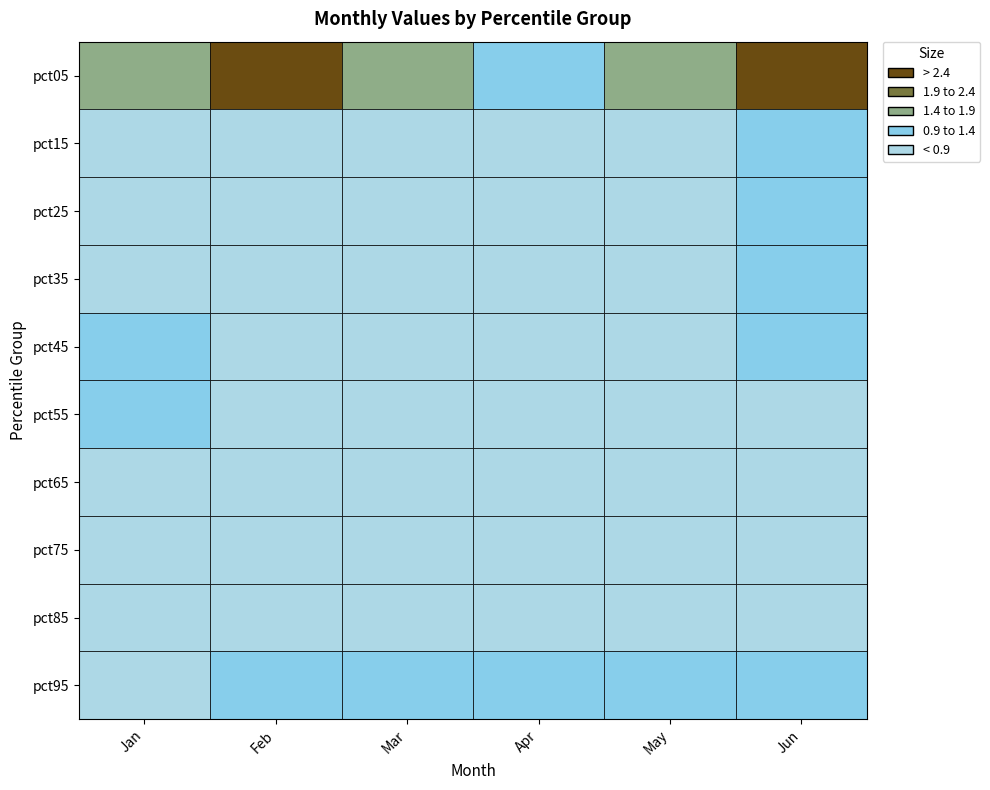

What is the difference between the Feb values at pct65 and pct85?

0.1